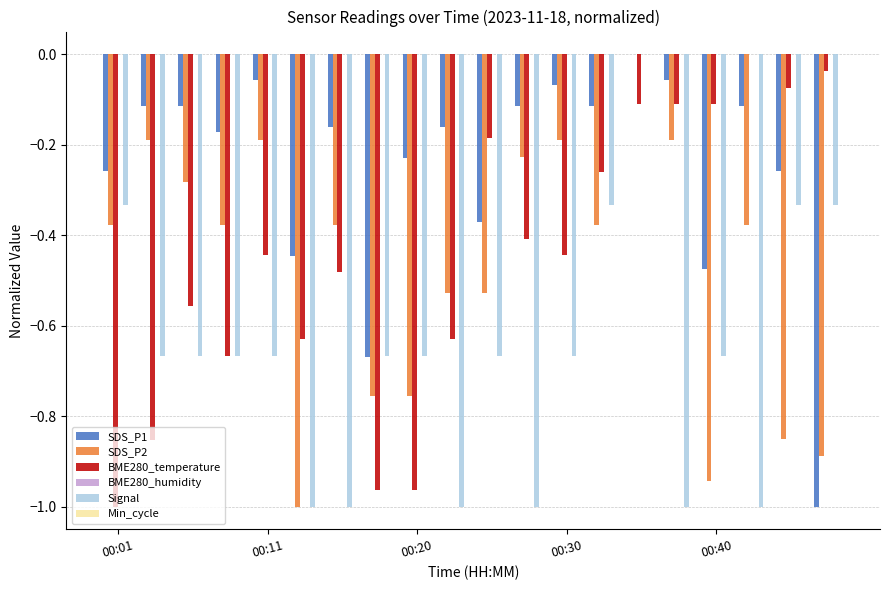

Which series has the largest total across all categories?

SDS_P1